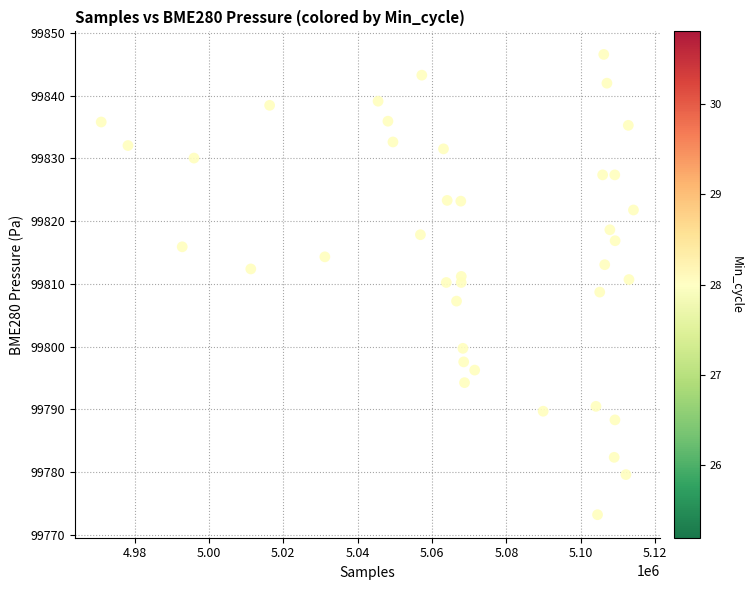

What is the range of X values (max minus min)?

143171.0